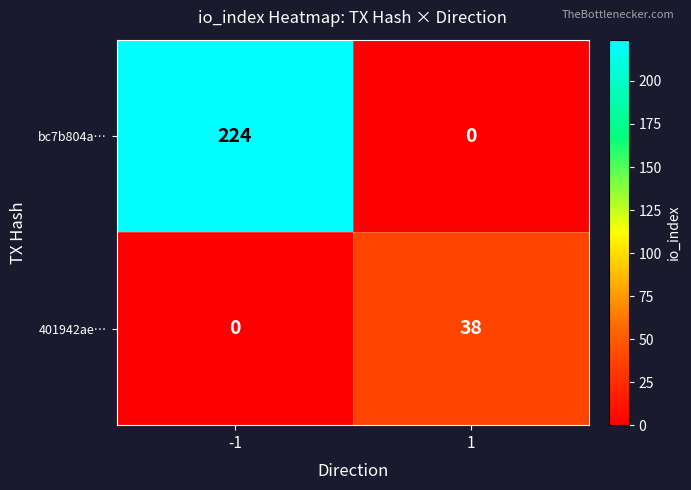

Count the number of categories in the chart.

2